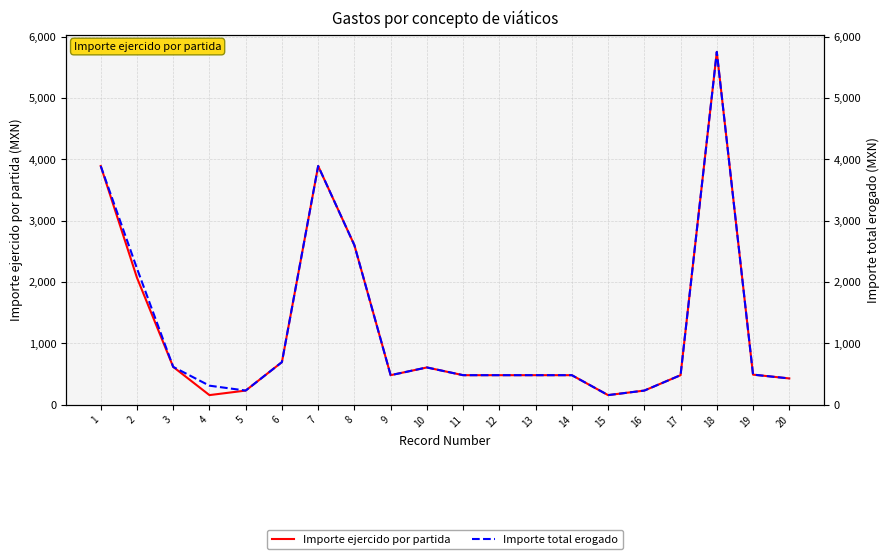

Rank the series by their average value, from highest to lowest.

Importe total erogado, Importe ejercido por partida